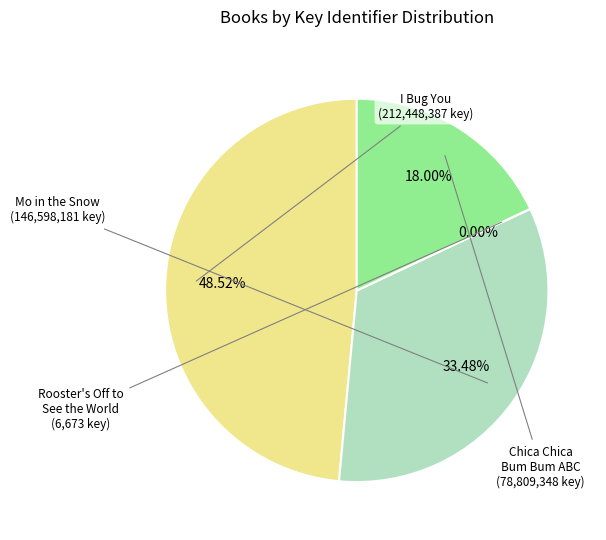

Is it true that I Bug You is 49% of the pie?

True